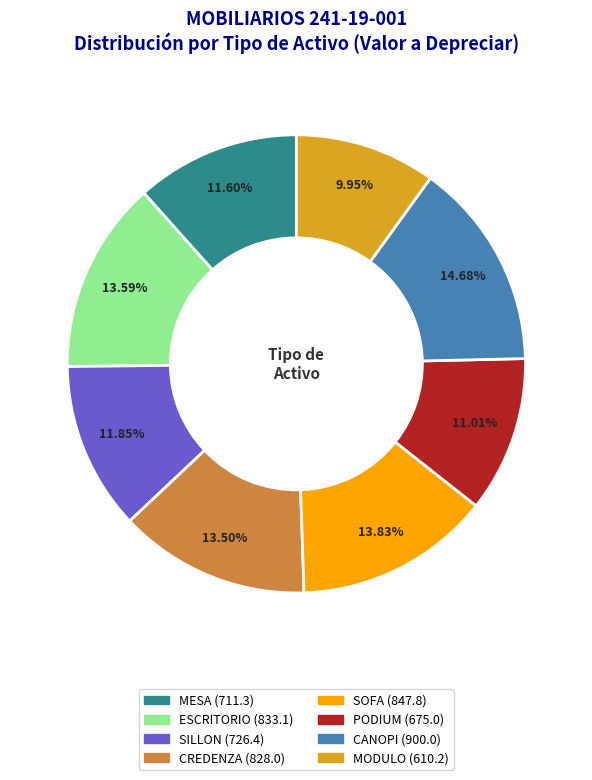

The ESCRITORIO slice represents 14% of the pie. True or false?

True